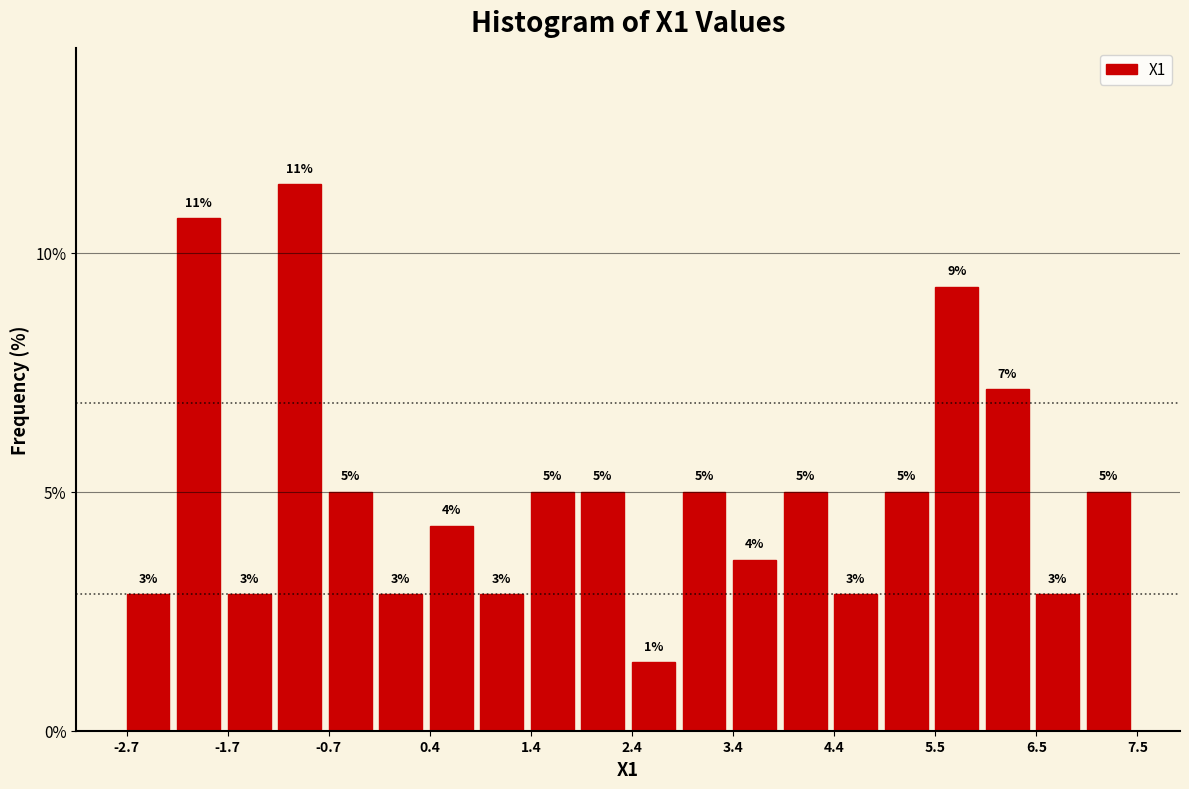

Around what value on the x-axis is the tallest bar? Give the approximate position of its centre, as read against the axis.

-1.0